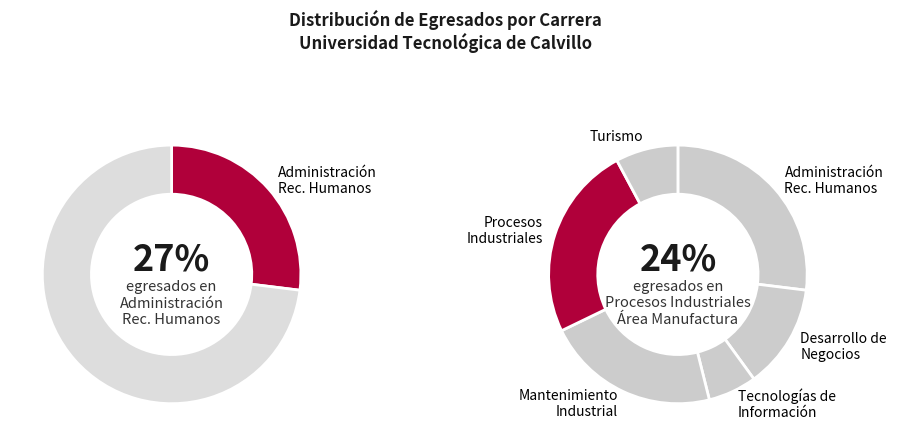

To the nearest percent, what percentage of the pie is Procesos Industriales Área Manufactura?

24%